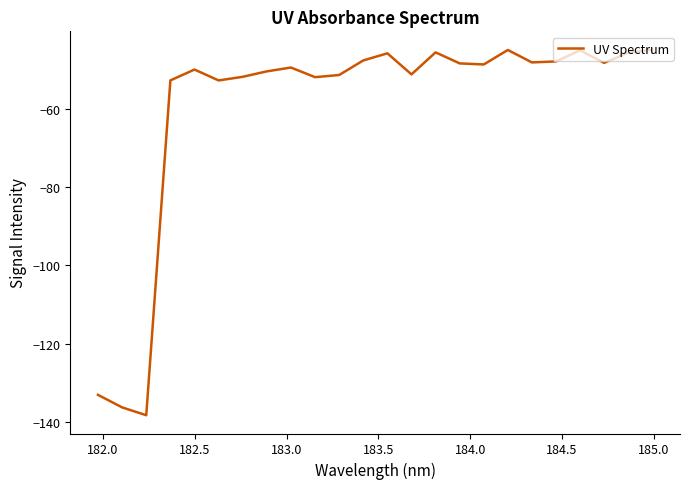

What is the difference between the maximum and minimum values?

93.6